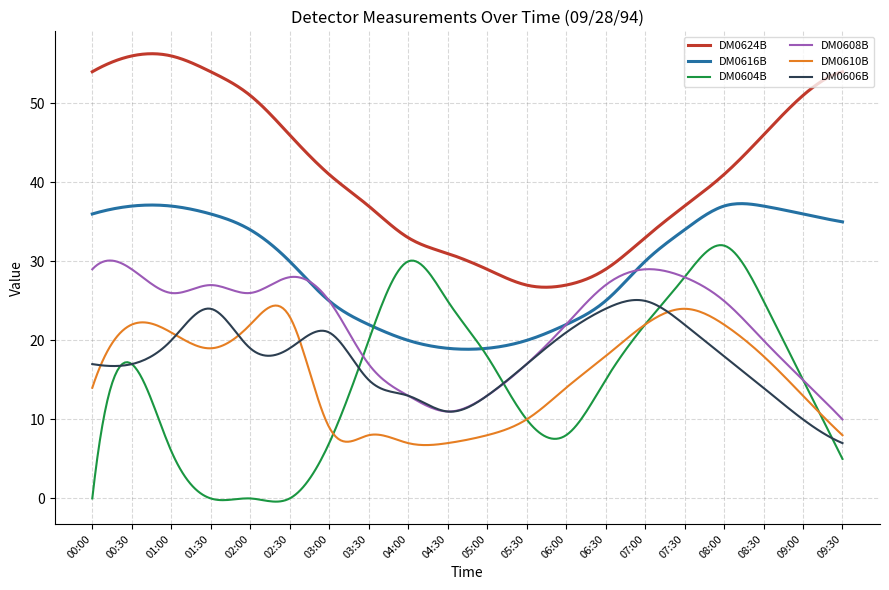

True or false: DM0616B and DM0624B intersect in this chart.

False